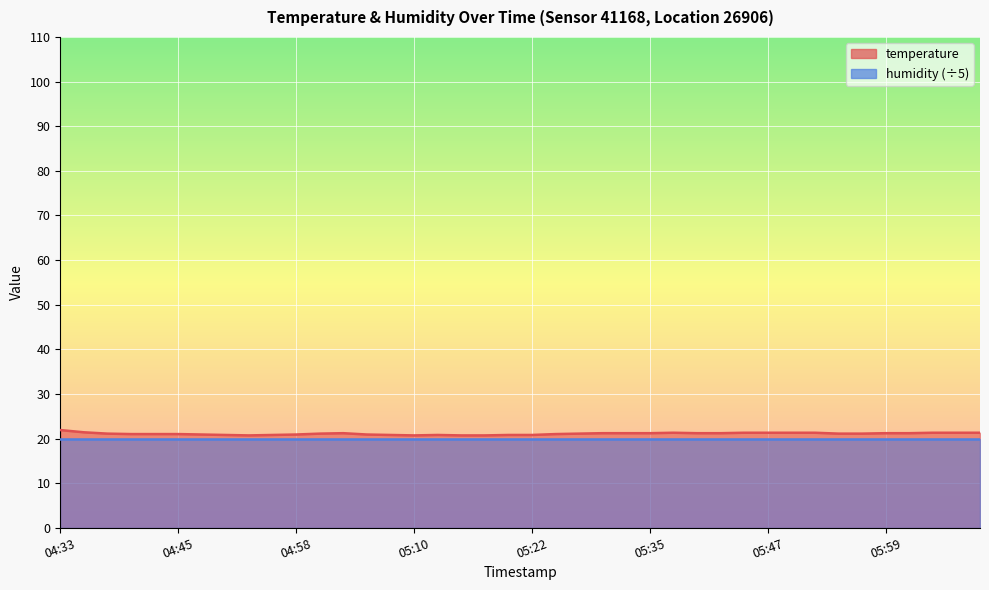

Is it true that the value at 05:05 is 20.9?

True